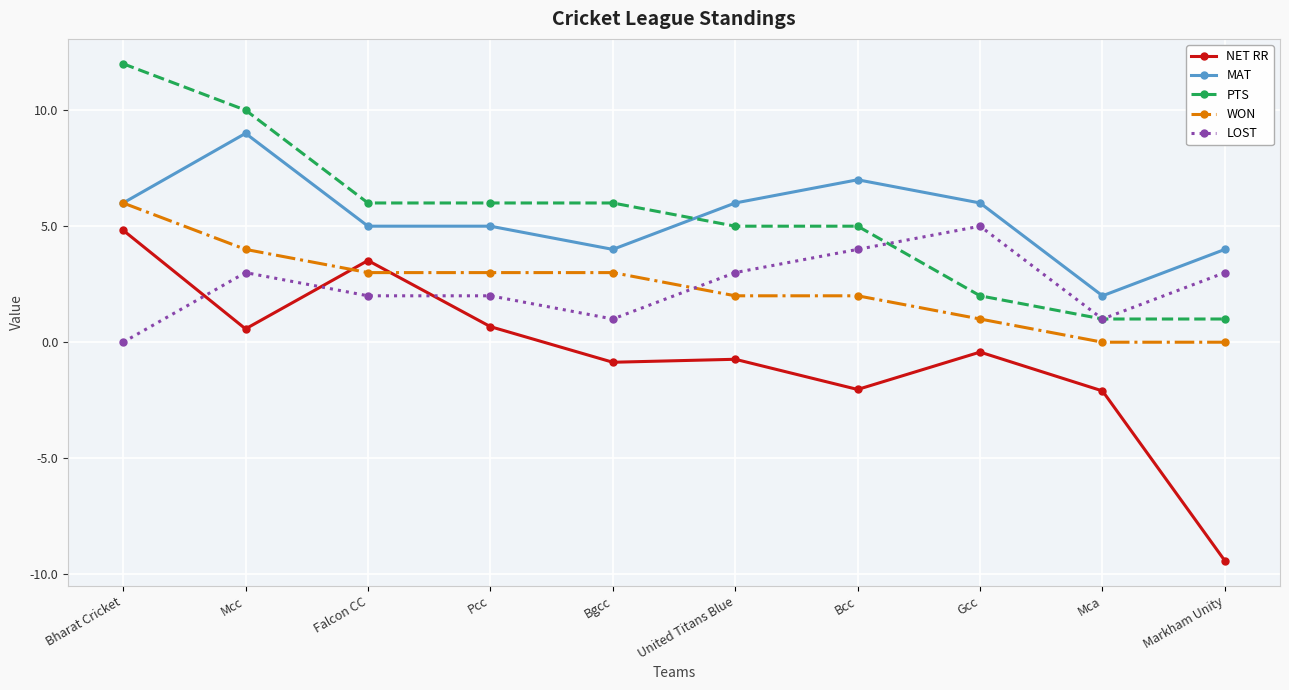

What is the average value of the PTS series?

5.4